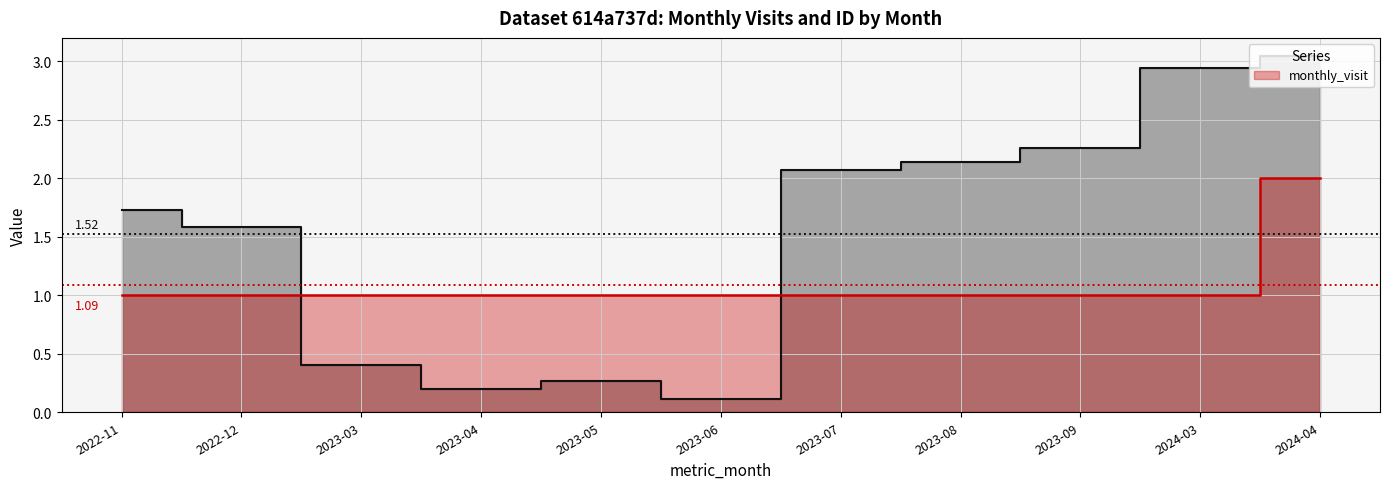

What is the difference between the maximum and minimum values in the monthly_visit series?

1.0